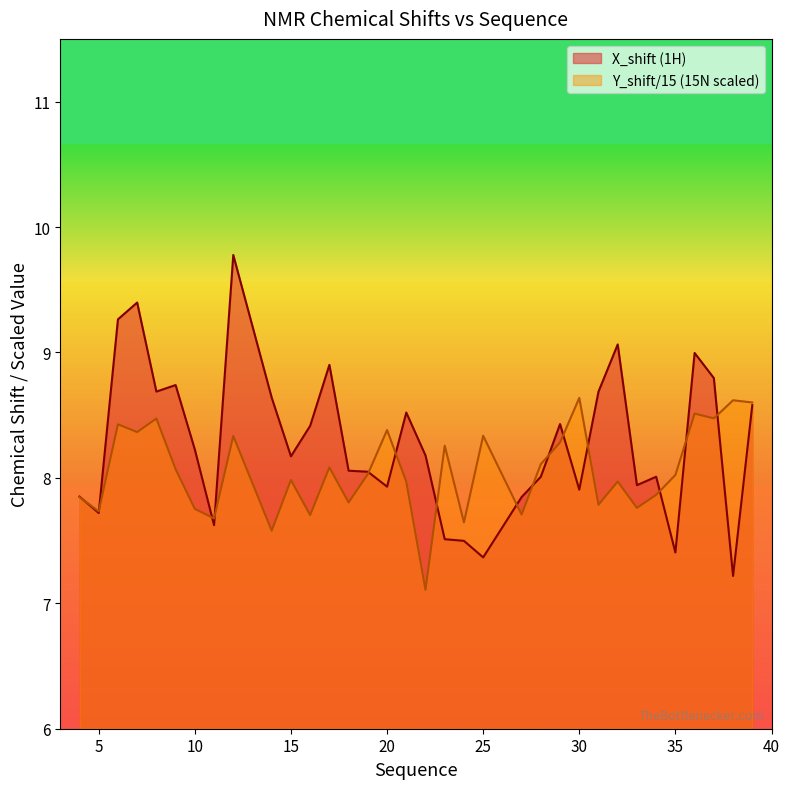

List the series in order of their peak value, highest first.

X_shift (1H), Y_shift/15 (15N scaled)